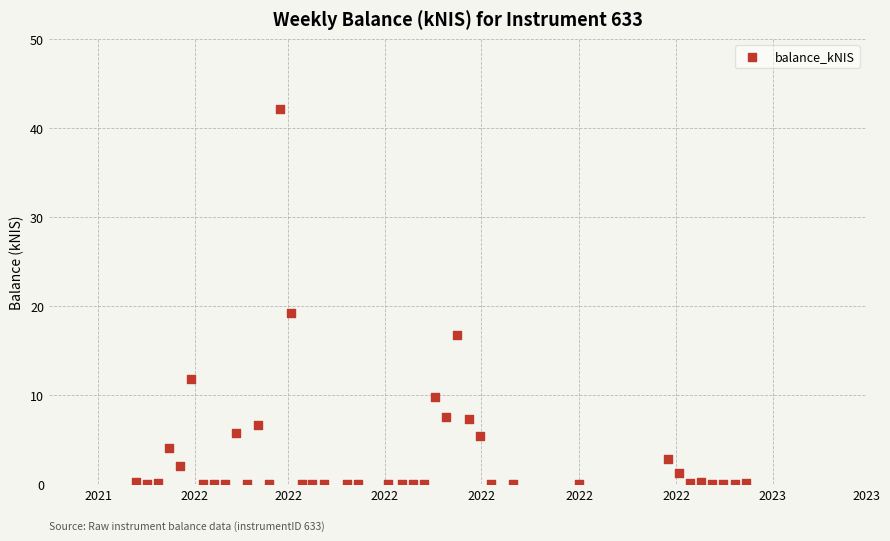

What Y value in the scatter plot is closest to 21?

19.3